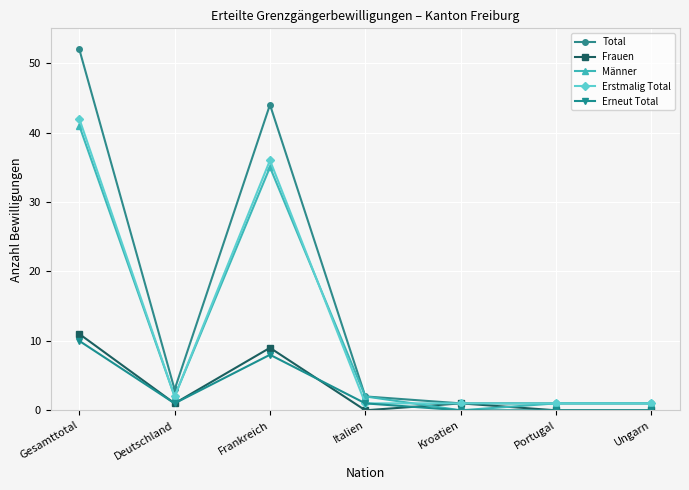

At which category is the sum across all series the highest?

Gesamttotal